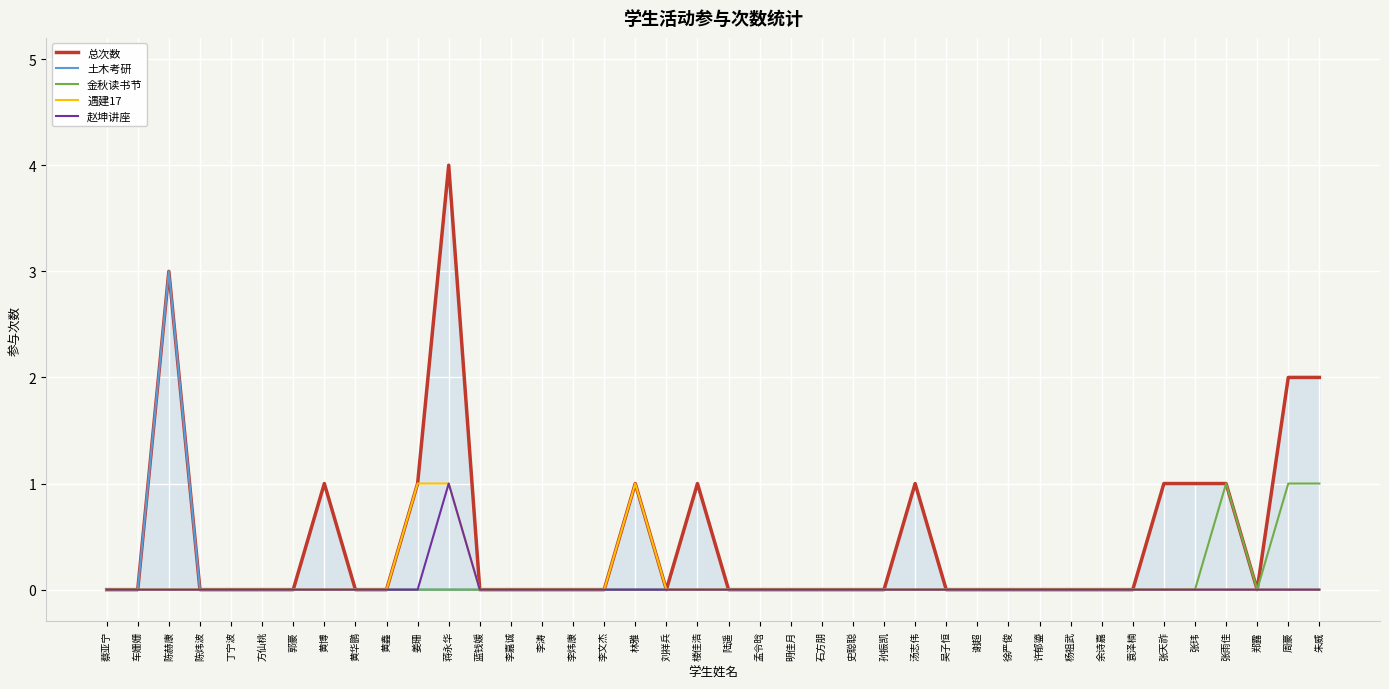

True or false: 赵坤讲座 and 土木考研 intersect in this chart.

False